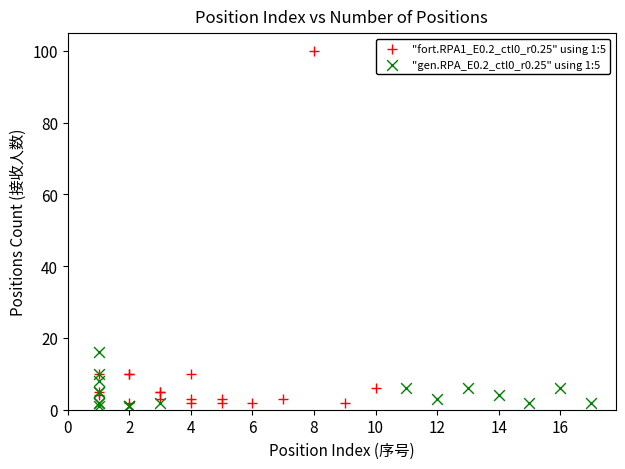

Which series has the largest Y range (max minus min)?

"fort.RPA1_E0.2_ctl0_r0.25" using 1:5